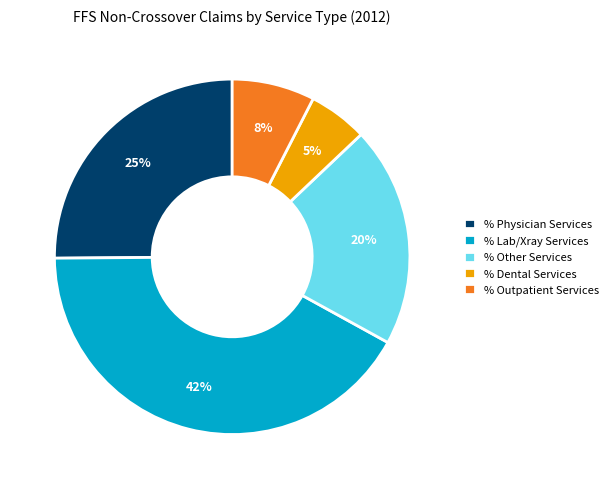

True or false: % Lab/Xray Services accounts for 42% of the total.

True